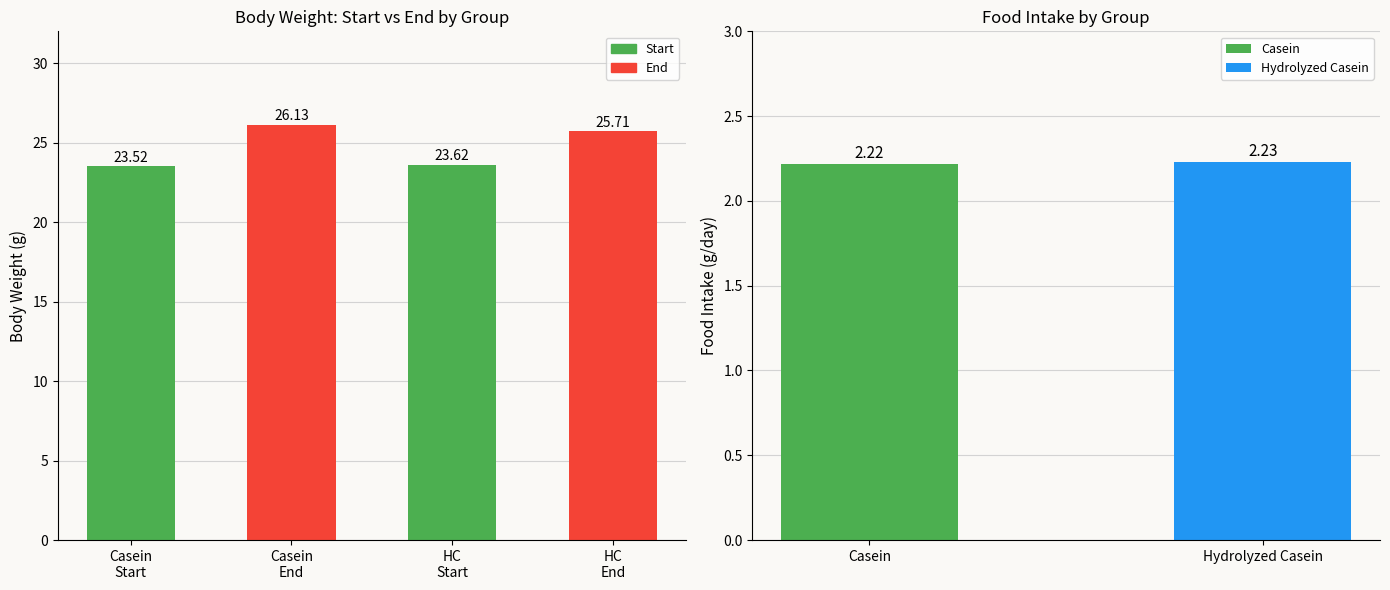

Where does the End series first go above 26?

2